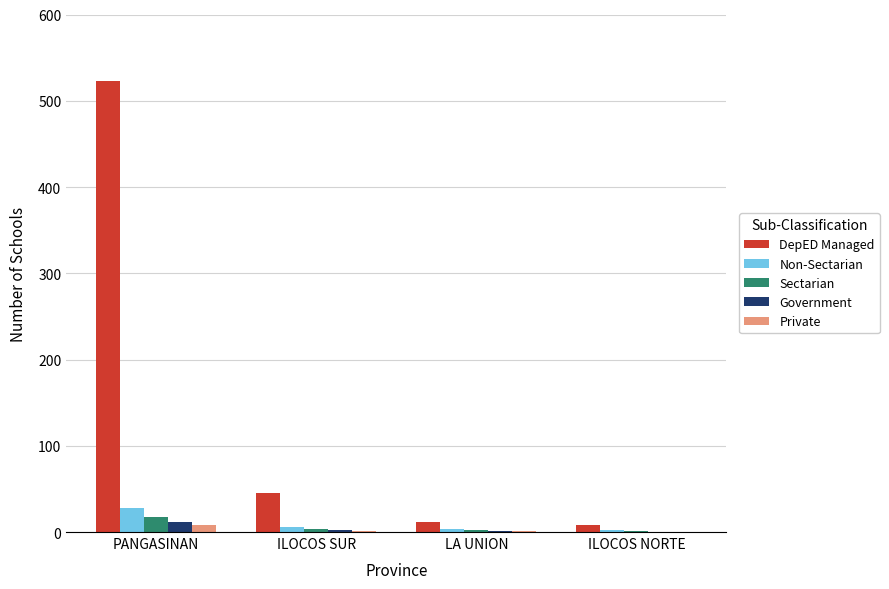

What are all the series names shown in the legend?

DepED Managed, Non-Sectarian, Sectarian, Government, Private